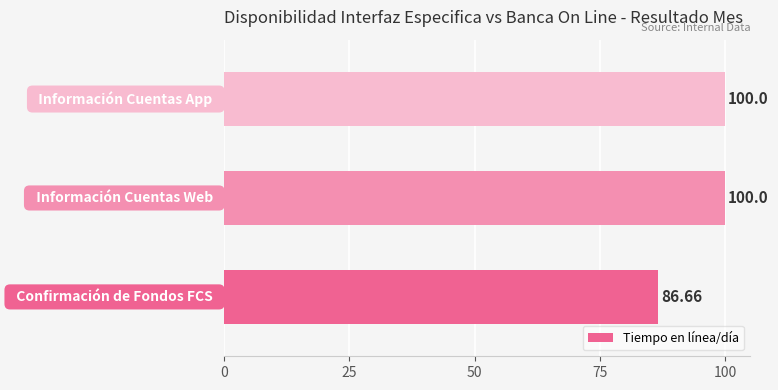

What is the average value?

95.6